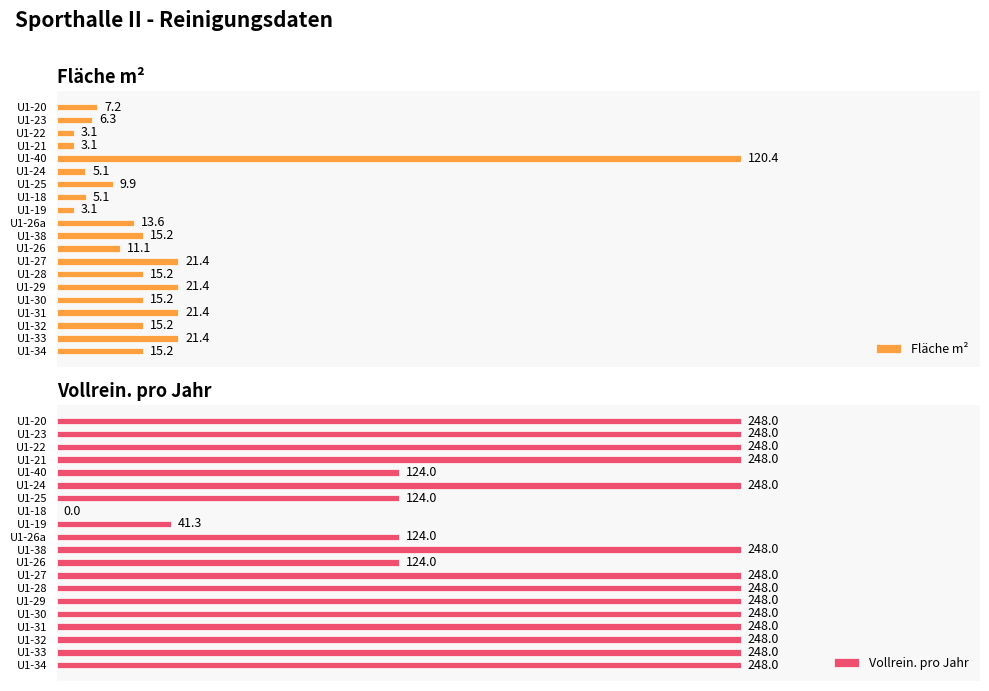

What is the label of the 15th bar from the right?

U1-24